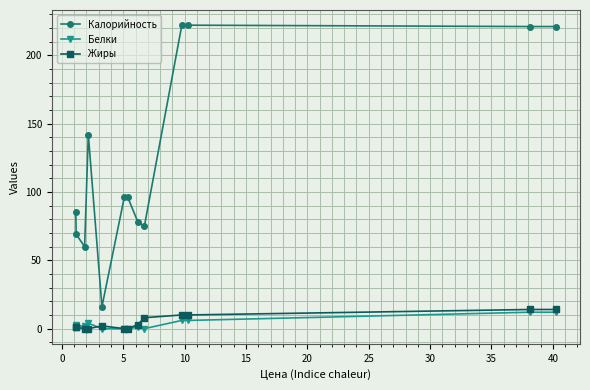

What is the value of the Белки point at the 12th from the left?

12